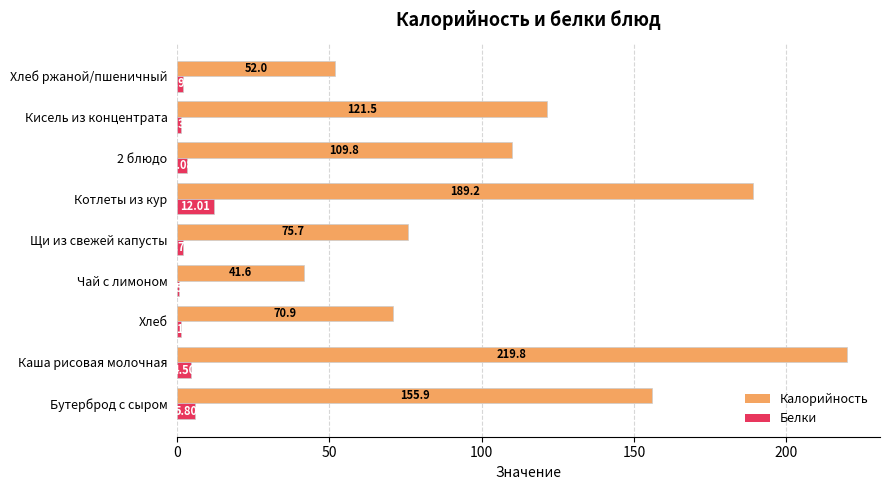

Which label corresponds to the largest value in the chart?

Каша рисовая молочная